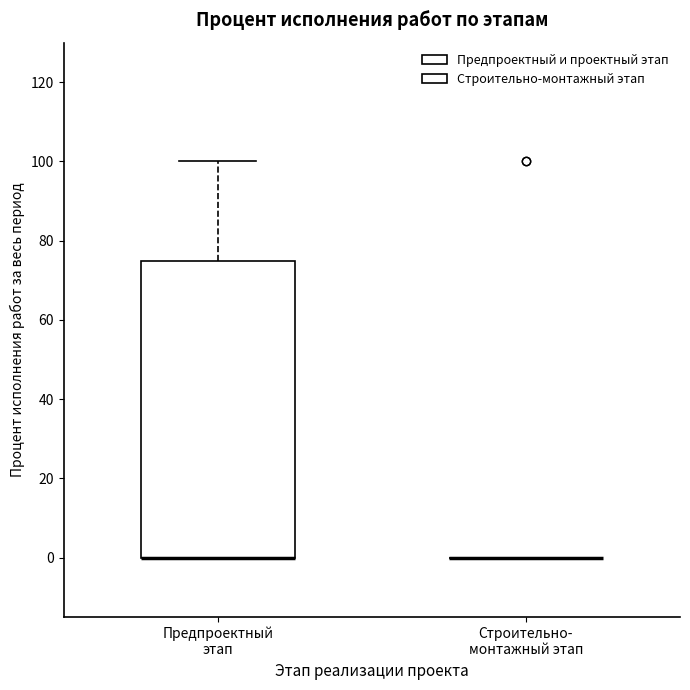

Reading left to right, transcribe this box plot: for each box, give where its median line is, the range the box spans, and where its two whiskers end, as read against the y-axis. The values are not printed on the chart, so give them approximately, as read against the axis.

Предпроектный этап: median 0 (drawn on the box's lower edge), box 0 to 76, whiskers 0 to 100
Строительно- монтажный этап: box collapsed to a line at 0, whiskers 0 to 0